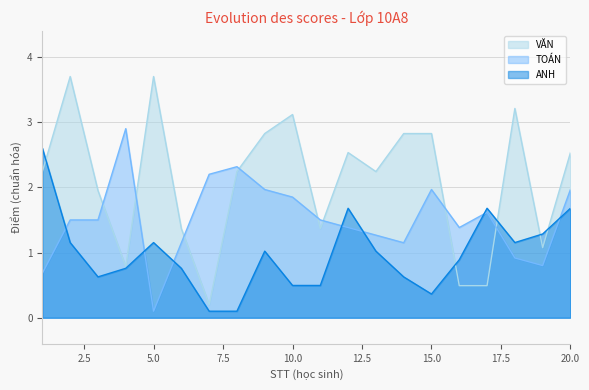

What is the average value of the ANH series?

1.0